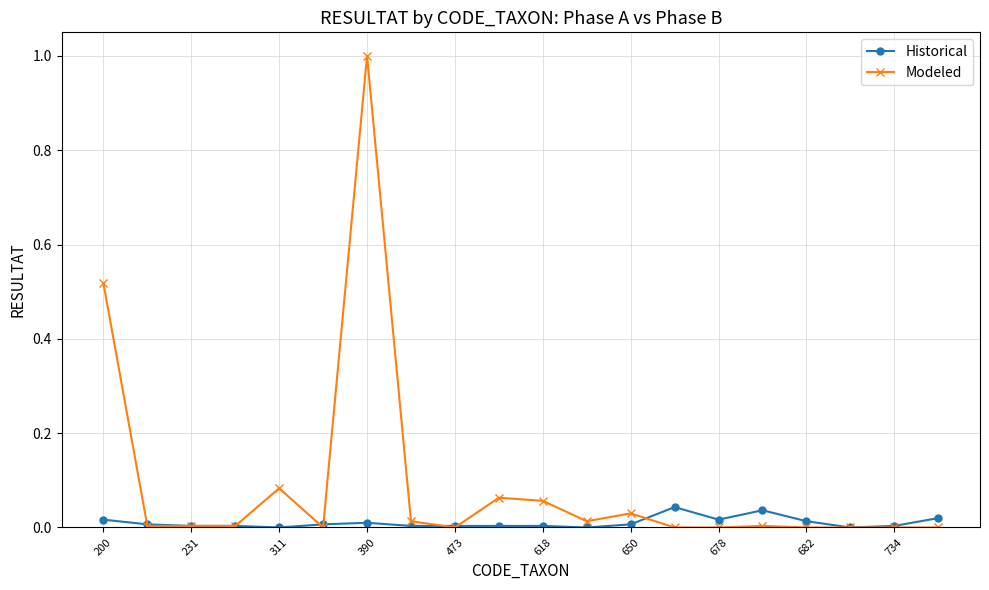

List the series in order of their peak value, highest first.

Modeled, Historical